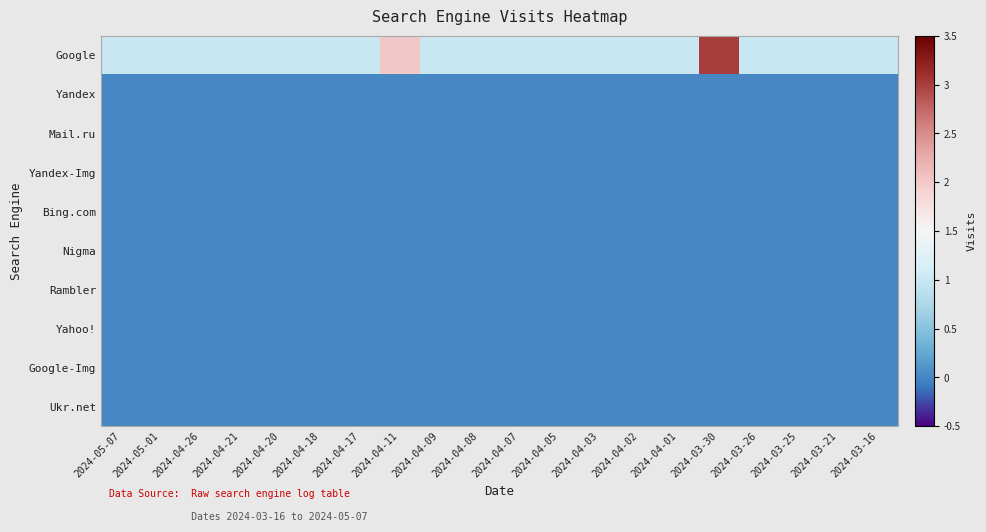

Reading left to right, list all the values displayed in this chart.

Google: 2024-05-07=1	2024-05-01=1	2024-04-26=1	2024-04-21=1	2024-04-20=1	2024-04-18=1	2024-04-17=1	2024-04-11=2	2024-04-09=1	2024-04-08=1	2024-04-07=1	2024-04-05=1	2024-04-03=1	2024-04-02=1	2024-04-01=1	2024-03-30=3	2024-03-26=1	2024-03-25=1	2024-03-21=1	2024-03-16=1
Yandex: 2024-05-07=0	2024-05-01=0	2024-04-26=0	2024-04-21=0	2024-04-20=0	2024-04-18=0	2024-04-17=0	2024-04-11=0	2024-04-09=0	2024-04-08=0	2024-04-07=0	2024-04-05=0	2024-04-03=0	2024-04-02=0	2024-04-01=0	2024-03-30=0	2024-03-26=0	2024-03-25=0	2024-03-21=0	2024-03-16=0
Mail.ru: 2024-05-07=0	2024-05-01=0	2024-04-26=0	2024-04-21=0	2024-04-20=0	2024-04-18=0	2024-04-17=0	2024-04-11=0	2024-04-09=0	2024-04-08=0	2024-04-07=0	2024-04-05=0	2024-04-03=0	2024-04-02=0	2024-04-01=0	2024-03-30=0	2024-03-26=0	2024-03-25=0	2024-03-21=0	2024-03-16=0
Yandex-Img: 2024-05-07=0	2024-05-01=0	2024-04-26=0	2024-04-21=0	2024-04-20=0	2024-04-18=0	2024-04-17=0	2024-04-11=0	2024-04-09=0	2024-04-08=0	2024-04-07=0	2024-04-05=0	2024-04-03=0	2024-04-02=0	2024-04-01=0	2024-03-30=0	2024-03-26=0	2024-03-25=0	2024-03-21=0	2024-03-16=0
Bing.com: 2024-05-07=0	2024-05-01=0	2024-04-26=0	2024-04-21=0	2024-04-20=0	2024-04-18=0	2024-04-17=0	2024-04-11=0	2024-04-09=0	2024-04-08=0	2024-04-07=0	2024-04-05=0	2024-04-03=0	2024-04-02=0	2024-04-01=0	2024-03-30=0	2024-03-26=0	2024-03-25=0	2024-03-21=0	2024-03-16=0
Nigma: 2024-05-07=0	2024-05-01=0	2024-04-26=0	2024-04-21=0	2024-04-20=0	2024-04-18=0	2024-04-17=0	2024-04-11=0	2024-04-09=0	2024-04-08=0	2024-04-07=0	2024-04-05=0	2024-04-03=0	2024-04-02=0	2024-04-01=0	2024-03-30=0	2024-03-26=0	2024-03-25=0	2024-03-21=0	2024-03-16=0
Rambler: 2024-05-07=0	2024-05-01=0	2024-04-26=0	2024-04-21=0	2024-04-20=0	2024-04-18=0	2024-04-17=0	2024-04-11=0	2024-04-09=0	2024-04-08=0	2024-04-07=0	2024-04-05=0	2024-04-03=0	2024-04-02=0	2024-04-01=0	2024-03-30=0	2024-03-26=0	2024-03-25=0	2024-03-21=0	2024-03-16=0
Yahoo!: 2024-05-07=0	2024-05-01=0	2024-04-26=0	2024-04-21=0	2024-04-20=0	2024-04-18=0	2024-04-17=0	2024-04-11=0	2024-04-09=0	2024-04-08=0	2024-04-07=0	2024-04-05=0	2024-04-03=0	2024-04-02=0	2024-04-01=0	2024-03-30=0	2024-03-26=0	2024-03-25=0	2024-03-21=0	2024-03-16=0
Google-Img: 2024-05-07=0	2024-05-01=0	2024-04-26=0	2024-04-21=0	2024-04-20=0	2024-04-18=0	2024-04-17=0	2024-04-11=0	2024-04-09=0	2024-04-08=0	2024-04-07=0	2024-04-05=0	2024-04-03=0	2024-04-02=0	2024-04-01=0	2024-03-30=0	2024-03-26=0	2024-03-25=0	2024-03-21=0	2024-03-16=0
Ukr.net: 2024-05-07=0	2024-05-01=0	2024-04-26=0	2024-04-21=0	2024-04-20=0	2024-04-18=0	2024-04-17=0	2024-04-11=0	2024-04-09=0	2024-04-08=0	2024-04-07=0	2024-04-05=0	2024-04-03=0	2024-04-02=0	2024-04-01=0	2024-03-30=0	2024-03-26=0	2024-03-25=0	2024-03-21=0	2024-03-16=0